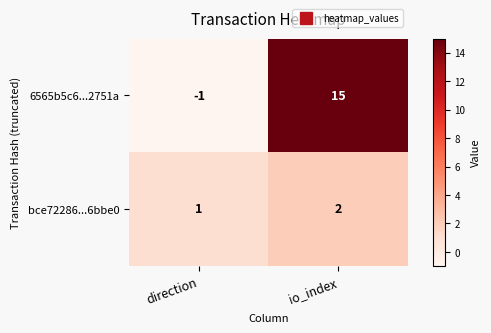

Rank the series by their maximum value, from highest to lowest.

6565b5c6...2751a, bce72286...6bbe0